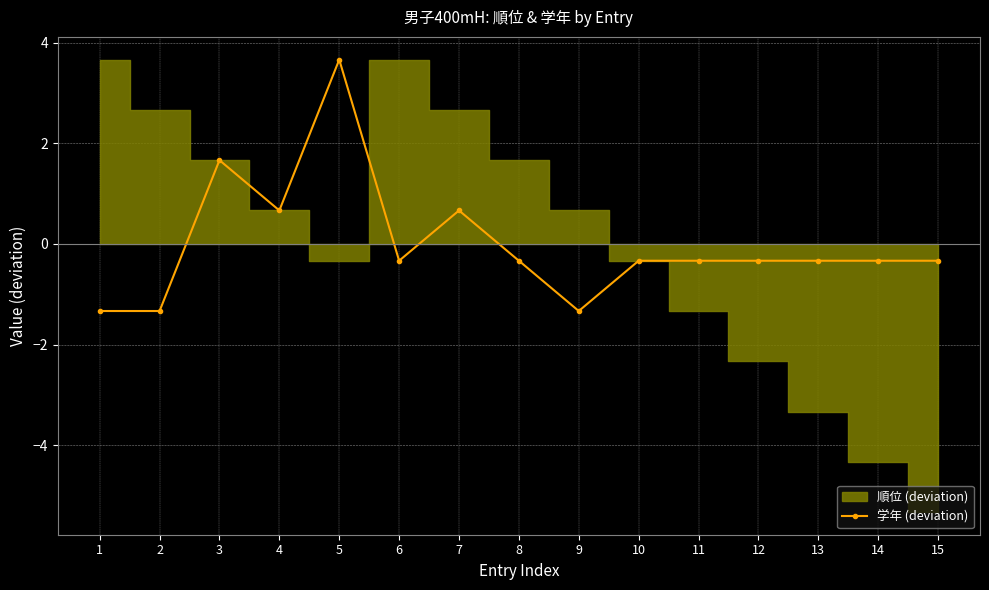

At which label is the value closest to 1?

4